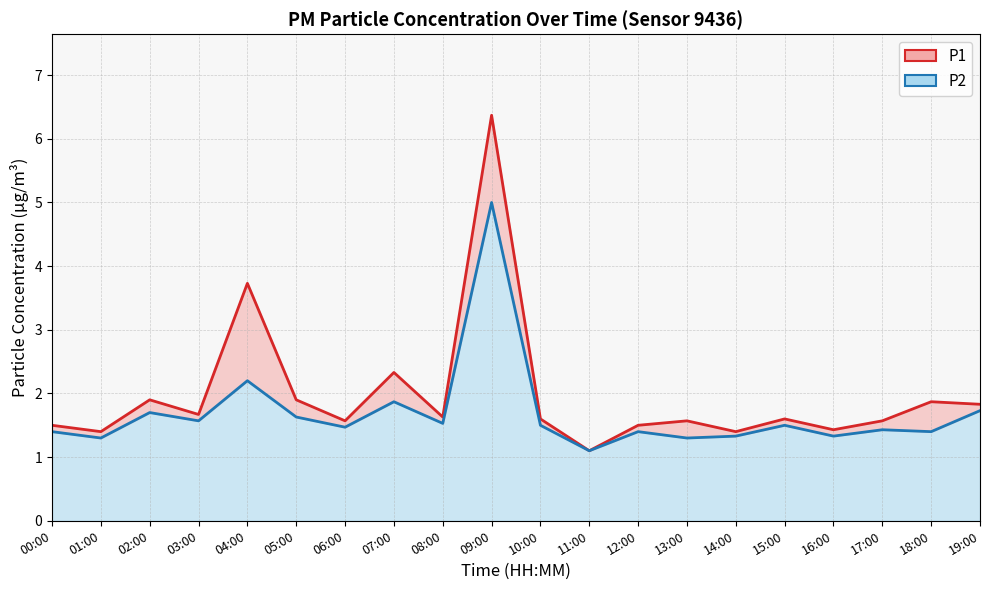

Which series has the widest spread of values?

P1